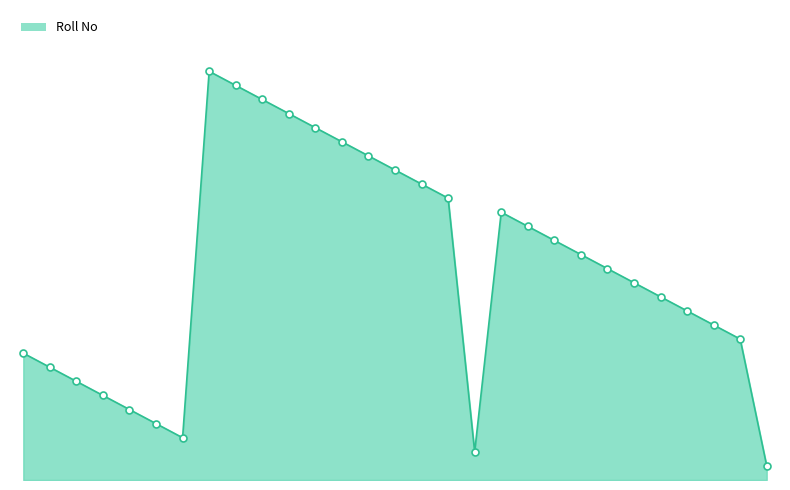

How many points are lower than both their immediate neighbors (excluding endpoints)?

2